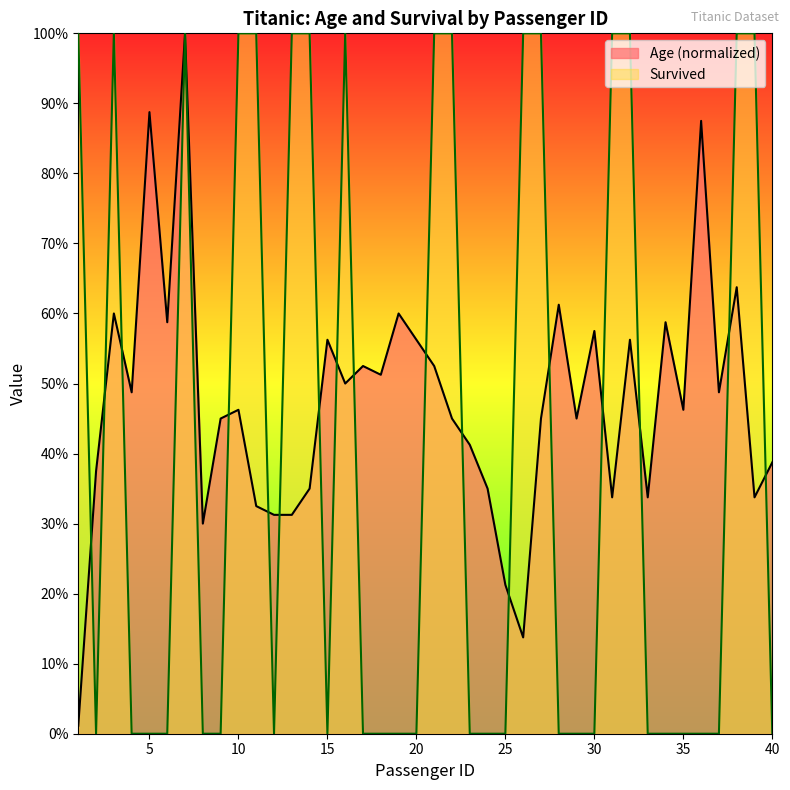

Reading left to right, what are all the values shown in this chart?

Age: 1=0.0	2=0.4	3=0.6	4=0.5	5=0.9	6=0.6	7=1.0	8=0.3	9=0.5	10=0.5	11=0.3	12=0.3	13=0.3	14=0.3	15=0.6	16=0.5	17=0.5	18=0.5	19=0.6	20=0.6	21=0.5	22=0.5	23=0.4	24=0.3	25=0.2	26=0.1	27=0.5	28=0.6	29=0.5	30=0.6	31=0.3	32=0.6	33=0.3	34=0.6	35=0.5	36=0.9	37=0.5	38=0.6	39=0.3	40=0.4
Survived: 1=1.0	2=0.0	3=1.0	4=0.0	5=0.0	6=0.0	7=1.0	8=0.0	9=0.0	10=1.0	11=1.0	12=0.0	13=1.0	14=1.0	15=0.0	16=1.0	17=0.0	18=0.0	19=0.0	20=0.0	21=1.0	22=1.0	23=0.0	24=0.0	25=0.0	26=1.0	27=1.0	28=0.0	29=0.0	30=0.0	31=1.0	32=1.0	33=0.0	34=0.0	35=0.0	36=0.0	37=0.0	38=1.0	39=1.0	40=0.0